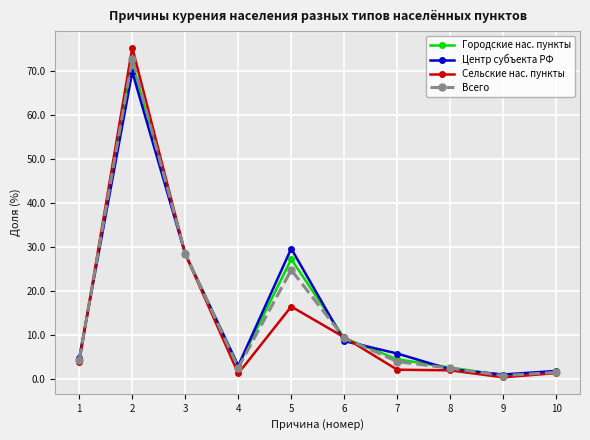

In Центр субъекта РФ, how many points are lower than both neighbors (excluding endpoints)?

2